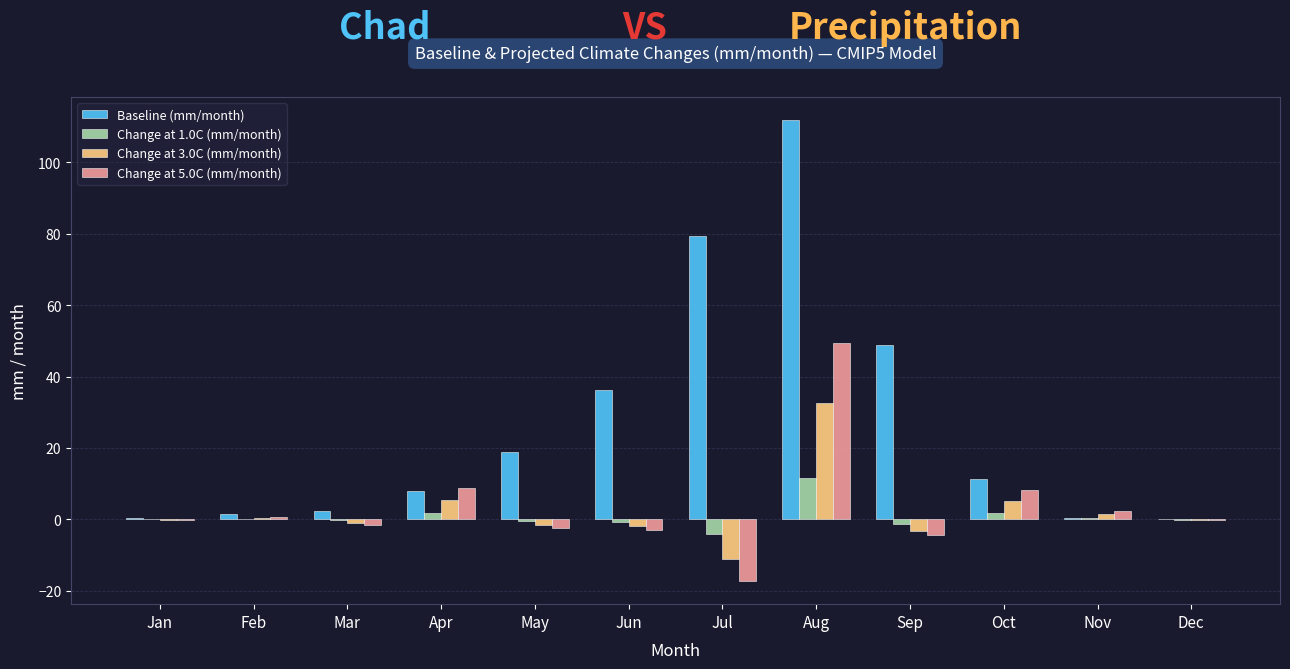

True or false: Change at 3.0C (mm/month) has a value of 5.2 at Oct.

True